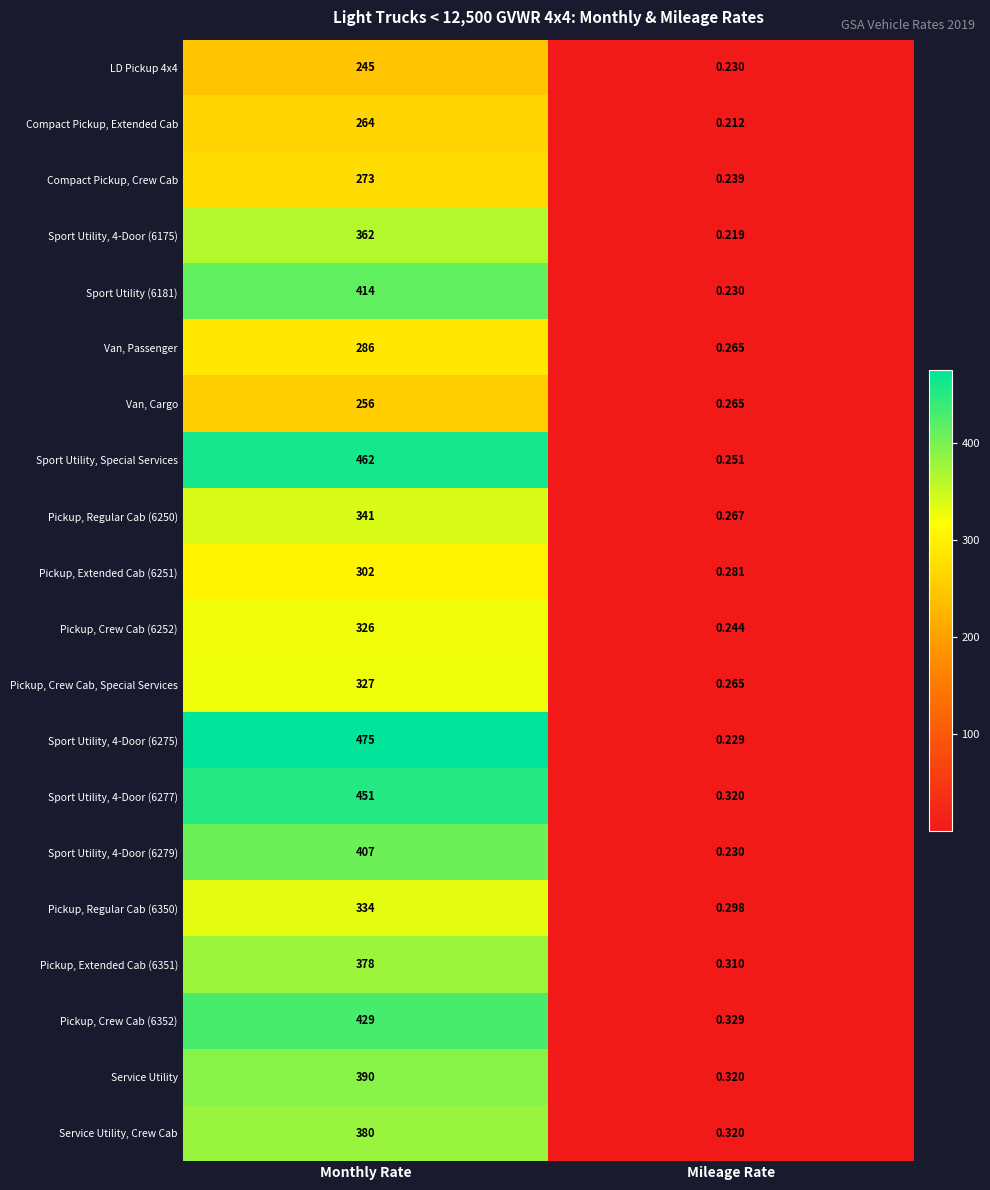

At which label is Sport Utility, 4-Door (6277) closest to 225?

Mileage Rate